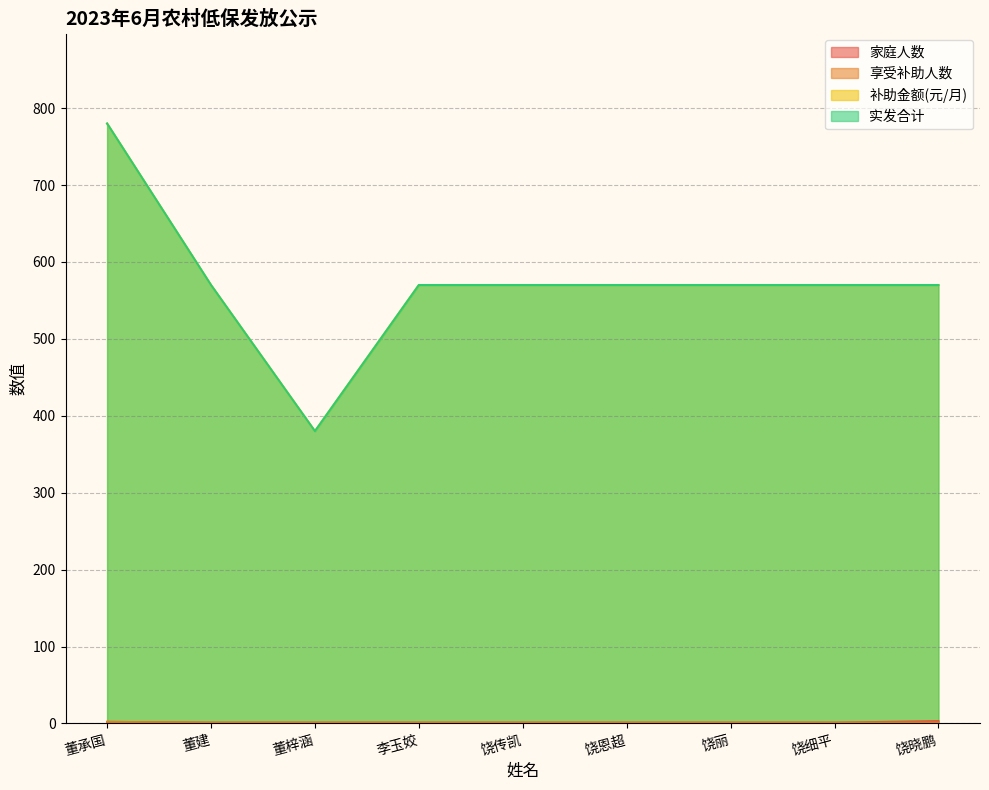

True or false: 实发合计 and 补助金额(元/月) cross at least once.

False